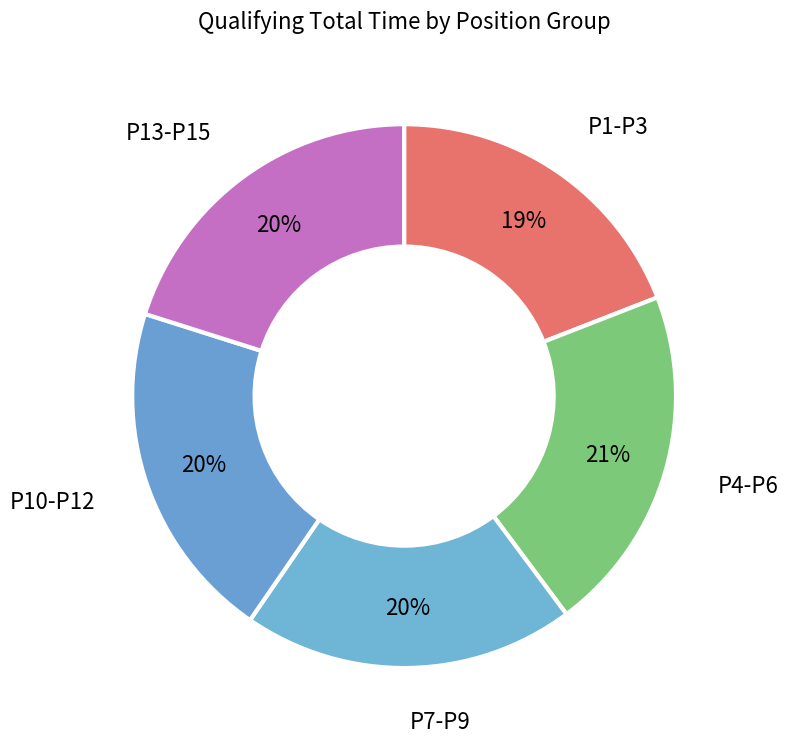

To the nearest percent, what is the difference between the largest and smallest slice percentages?

2%